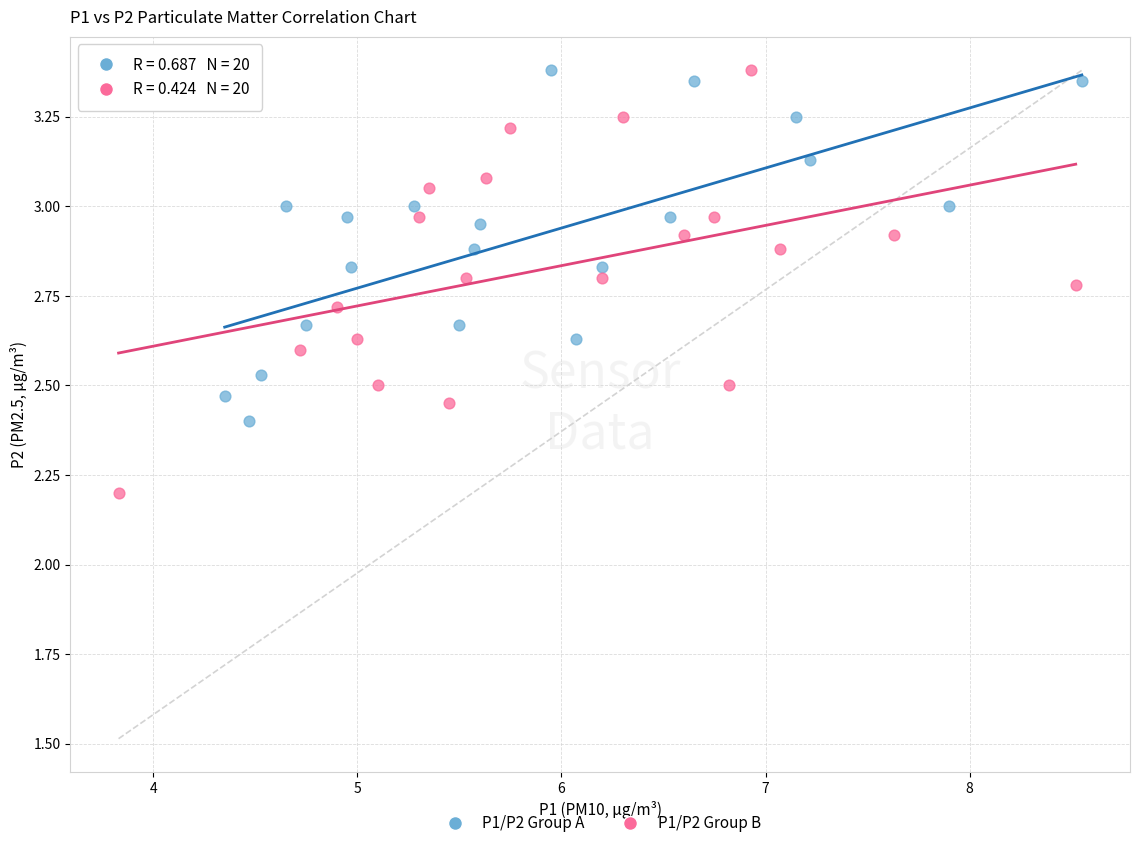

Which series contains the lowest Y value?

P1/P2 Group B